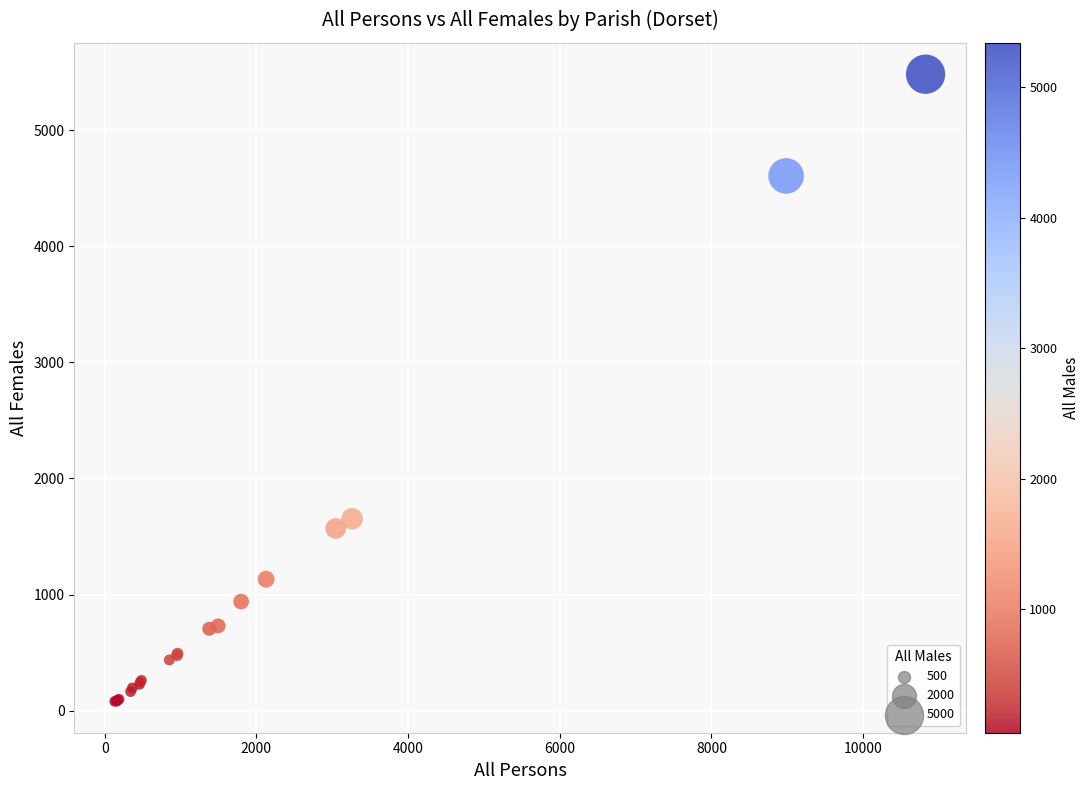

What Y value in the scatter plot is closest to 2781?

1653